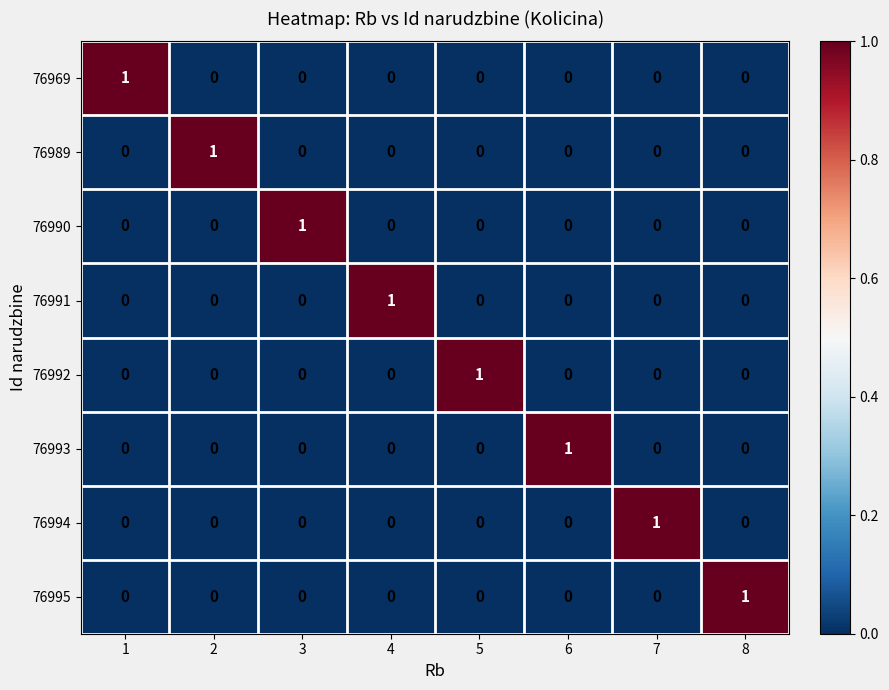

How many data points in 76989 are above 0?

1